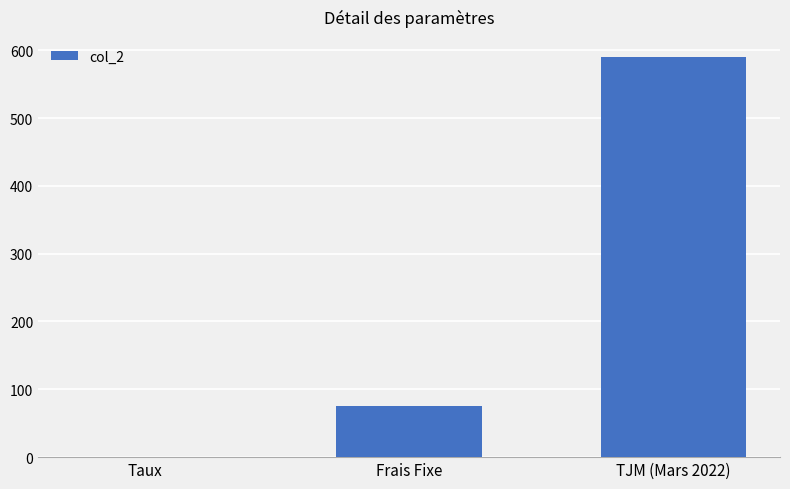

What is the change in value from Taux to TJM (Mars 2022)?

+589.9